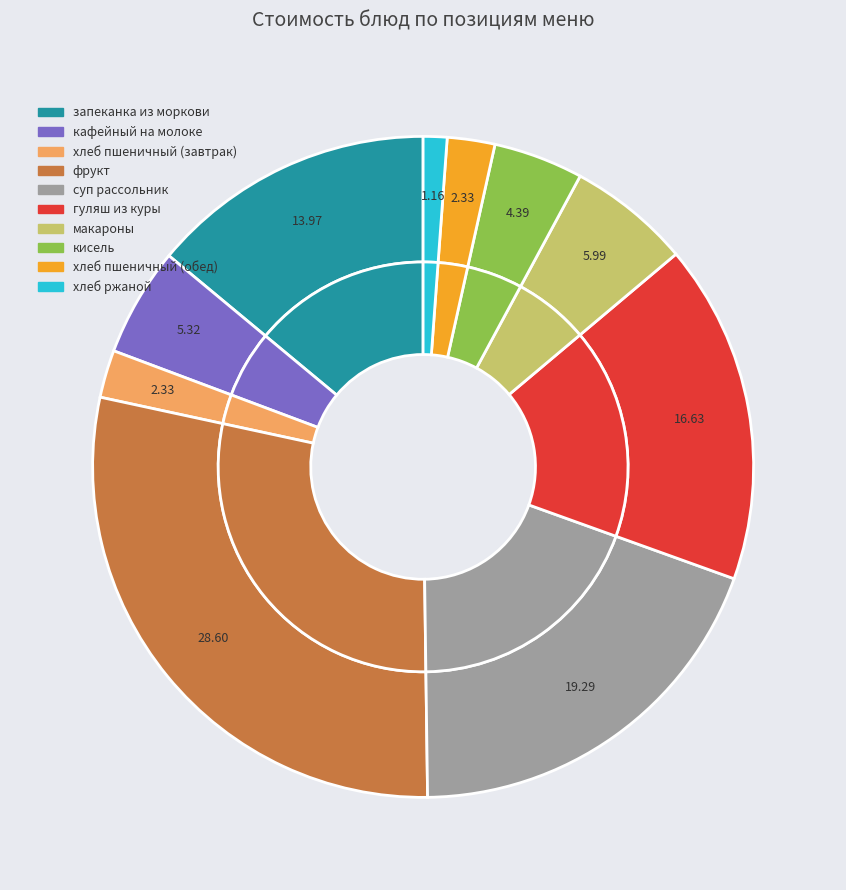

Combined, do хлеб пшеничный (обед) and кисель account for over 50%?

No